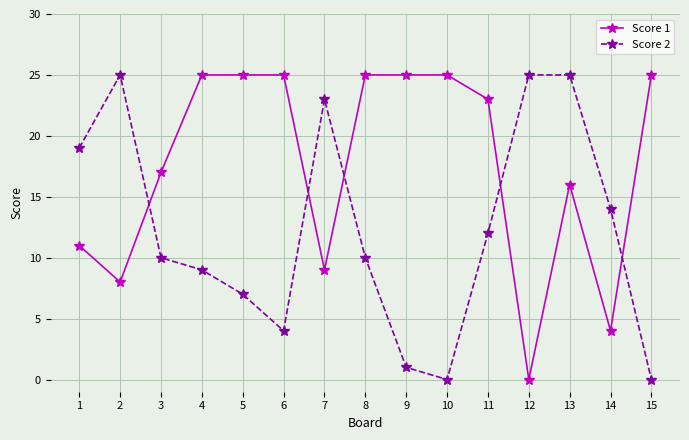

What value does the Score 2 series have at 11?

12